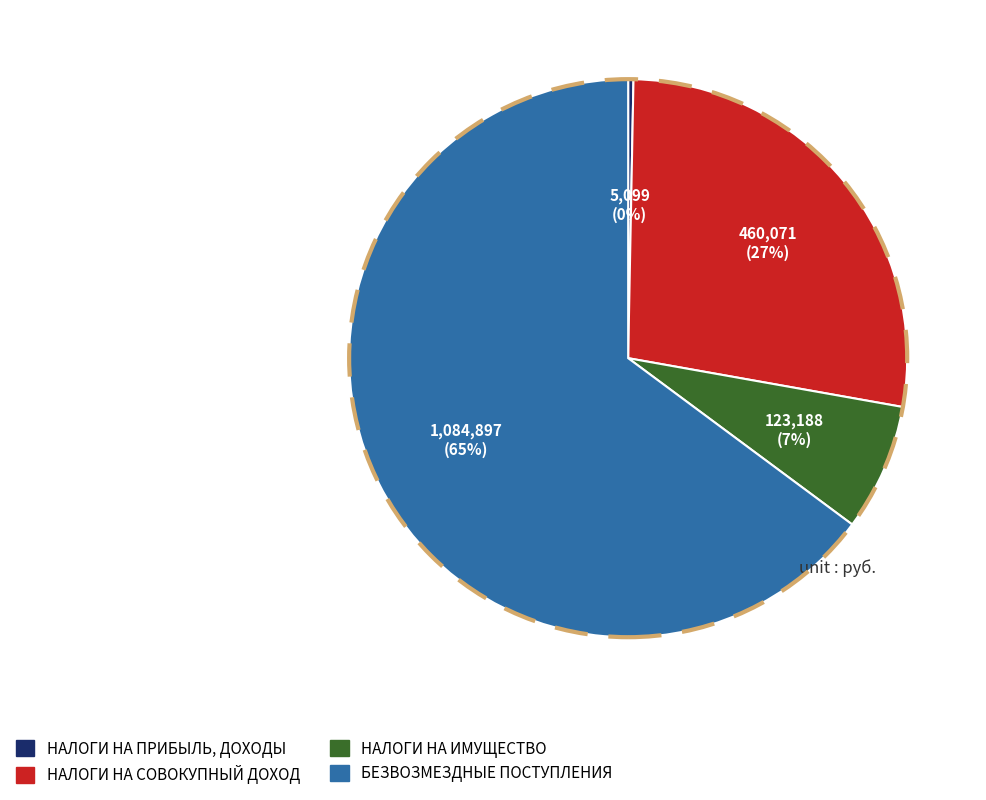

Which has a higher value, НАЛОГИ НА ПРИБЫЛЬ, ДОХОДЫ or БЕЗВОЗМЕЗДНЫЕ ПОСТУПЛЕНИЯ?

БЕЗВОЗМЕЗДНЫЕ ПОСТУПЛЕНИЯ